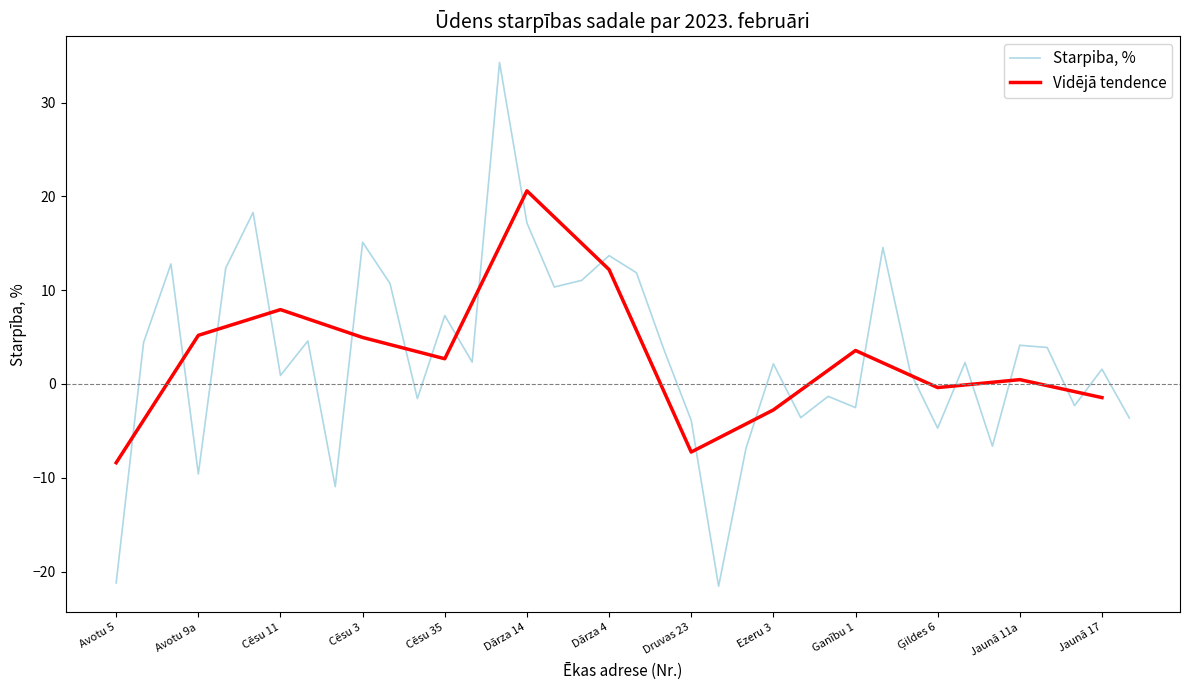

At which category does the chart reach its peak across all series?

Dārza 12